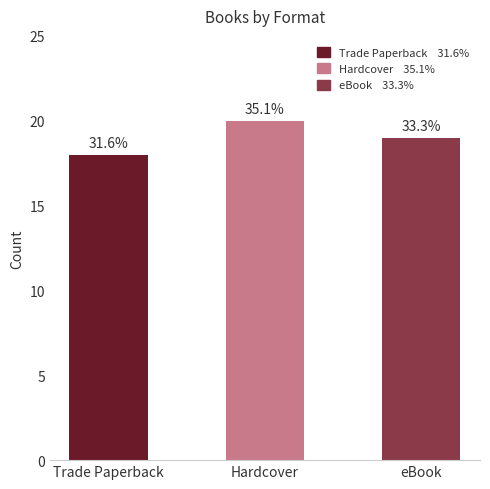

Rank the categories by value from highest to lowest.

Hardcover, eBook, Trade Paperback